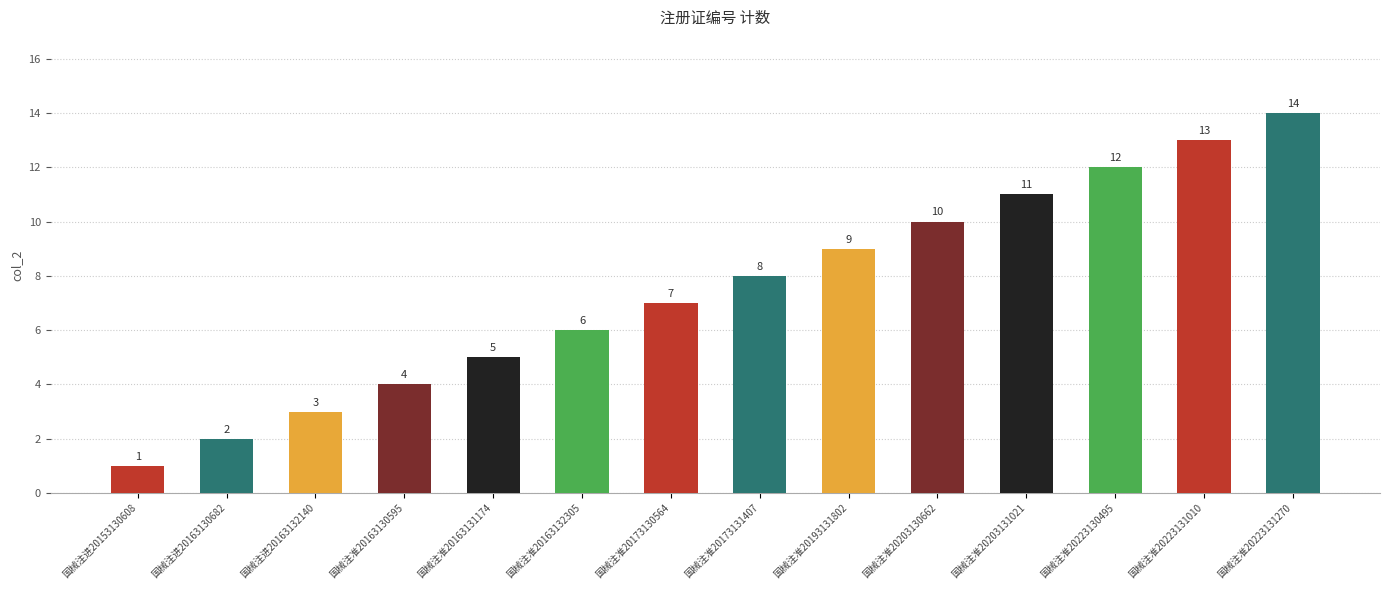

How many data points are less than 8?

7